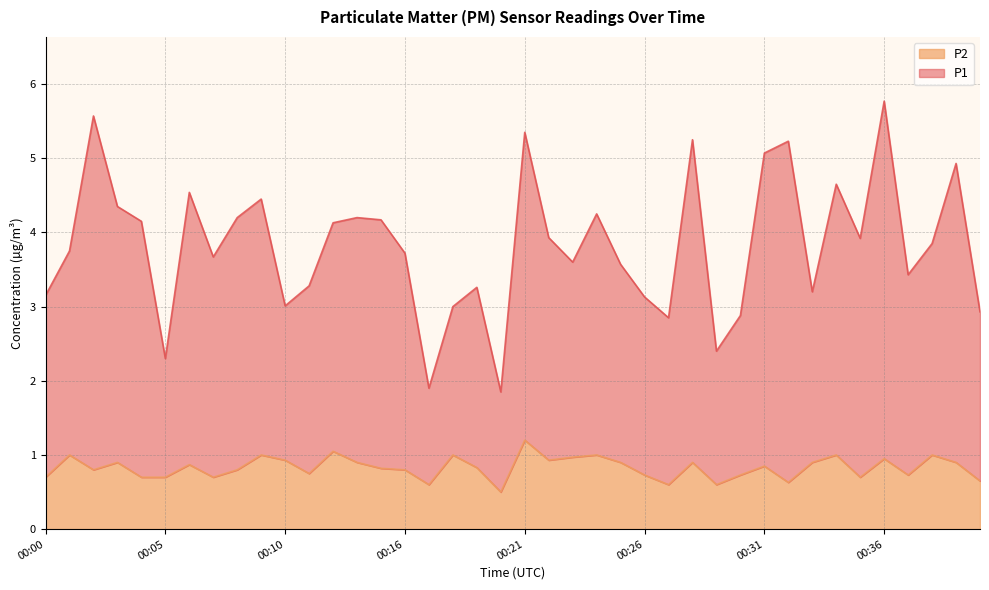

Reading left to right, transcribe all the data shown in this chart.

P1: 3.2	3.8	5.6	4.4	4.2	2.3	4.5	3.7	4.2	4.5	3.0	3.3	4.1	4.2	4.2	3.7	1.9	3.0	3.3	1.9	5.4	3.9	3.6	4.2	3.6	3.1	2.9	5.2	2.4	2.9	5.1	5.2	3.2	4.7	3.9	5.8	3.4	3.9	4.9	2.9
P2: 0.7	1.0	0.8	0.9	0.7	0.7	0.9	0.7	0.8	1.0	0.9	0.8	1.1	0.9	0.8	0.8	0.6	1.0	0.8	0.5	1.2	0.9	1.0	1.0	0.9	0.7	0.6	0.9	0.6	0.7	0.8	0.6	0.9	1.0	0.7	0.9	0.7	1.0	0.9	0.7